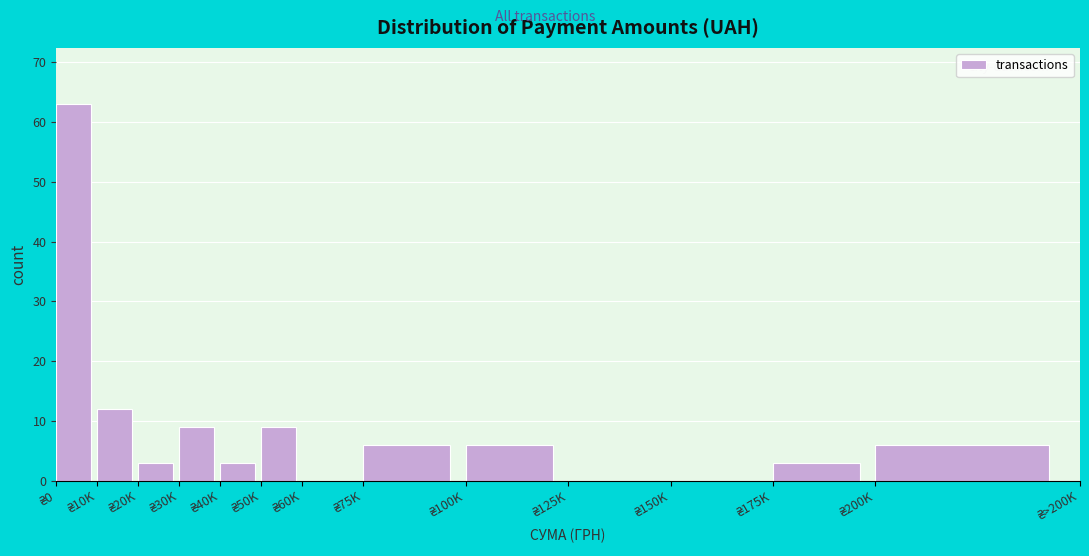

What is the sum of all values?

120